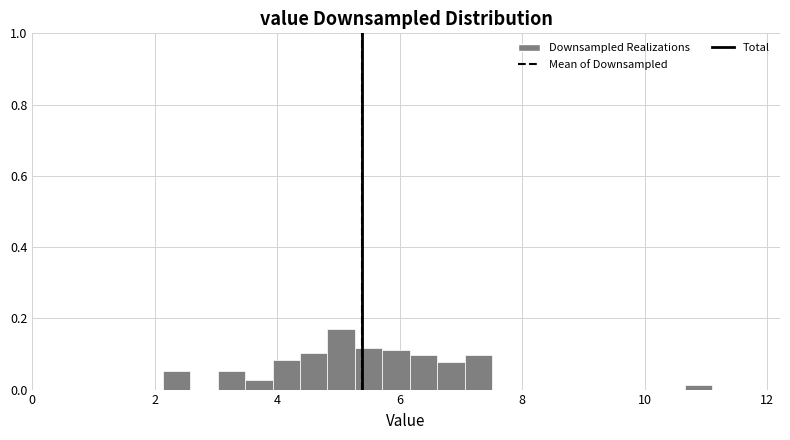

Read against the x-axis, roughly where is the centre of the tallest bar?

5.0